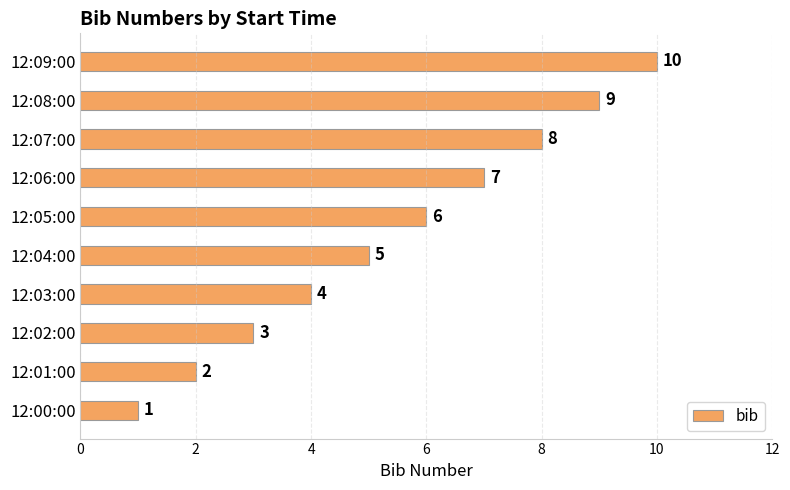

Where is the data nearest to the value 5?

12:04:00